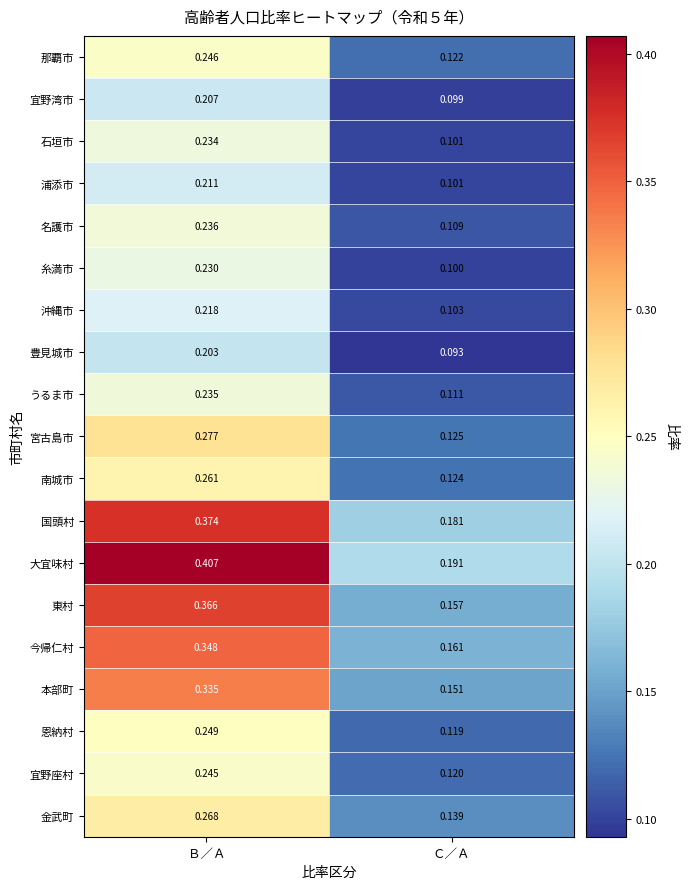

At Ｂ／Ａ, list the series in order from largest to smallest.

大宜味村, 国頭村, 東村, 今帰仁村, 本部町, 宮古島市, 金武町, 南城市, 恩納村, 那覇市, 宜野座村, 名護市, うるま市, 石垣市, 糸満市, 沖縄市, 浦添市, 宜野湾市, 豊見城市